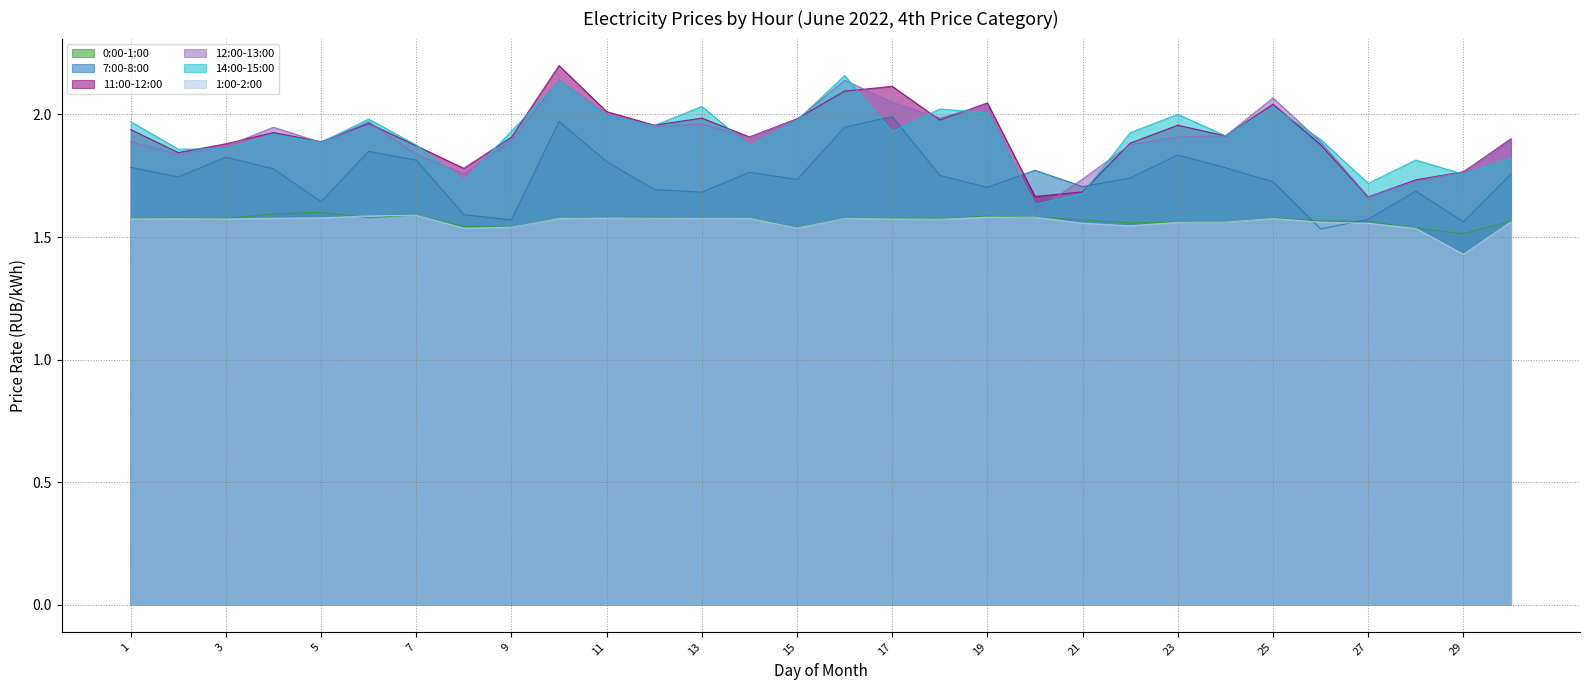

What is the sum of all 12:00-13:00 values?

57.1